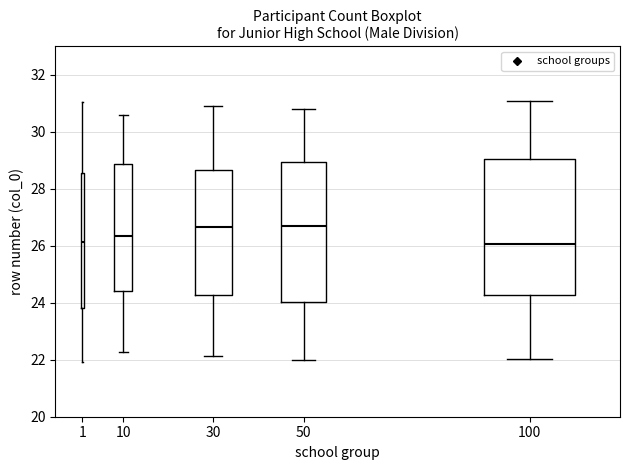

Reading left to right, transcribe this box plot: for each box, give where its median line is, the range the box spans, and where its two whiskers end, as read against the y-axis. The values are not printed on the chart, so give them approximately, as read against the axis.

1: median 26.2, box 23.8 to 28.6, whiskers 22.0 to 31.0
10: median 26.4, box 24.4 to 28.8, whiskers 22.2 to 30.6
30: median 26.6, box 24.2 to 28.6, whiskers 22.2 to 31.0
50: median 26.6, box 24.0 to 29.0, whiskers 22.0 to 30.8
100: median 26.0, box 24.2 to 29.0, whiskers 22.0 to 31.0